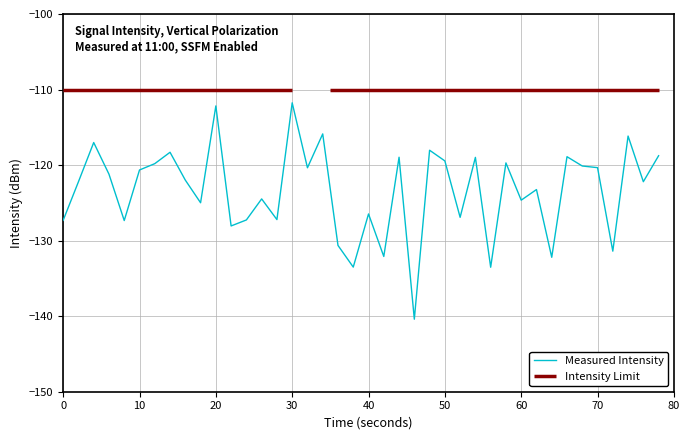

How many lines are shown in the chart?

1